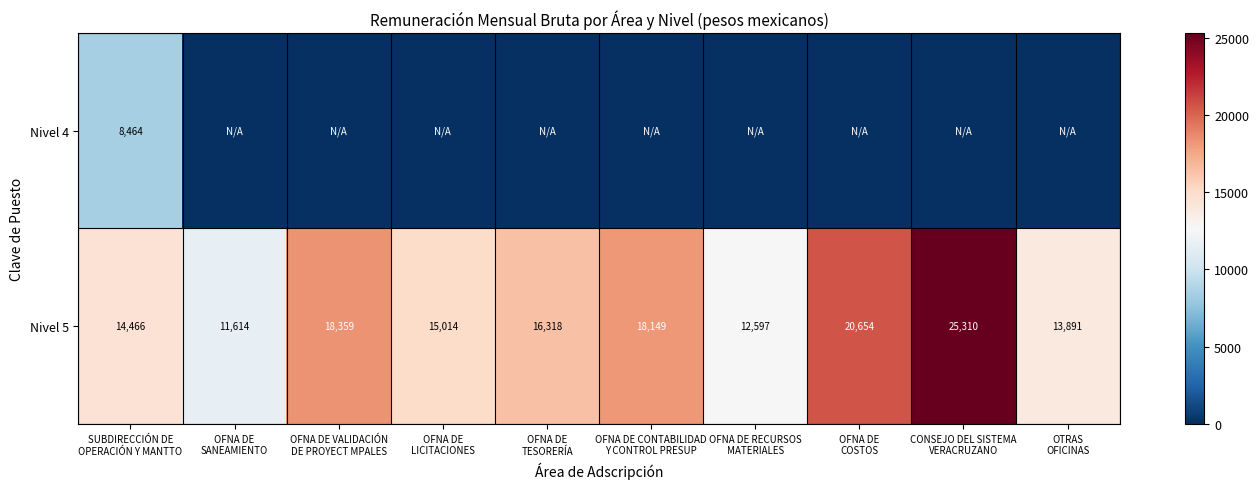

What is the highest value of the Nivel 5 series?

25310